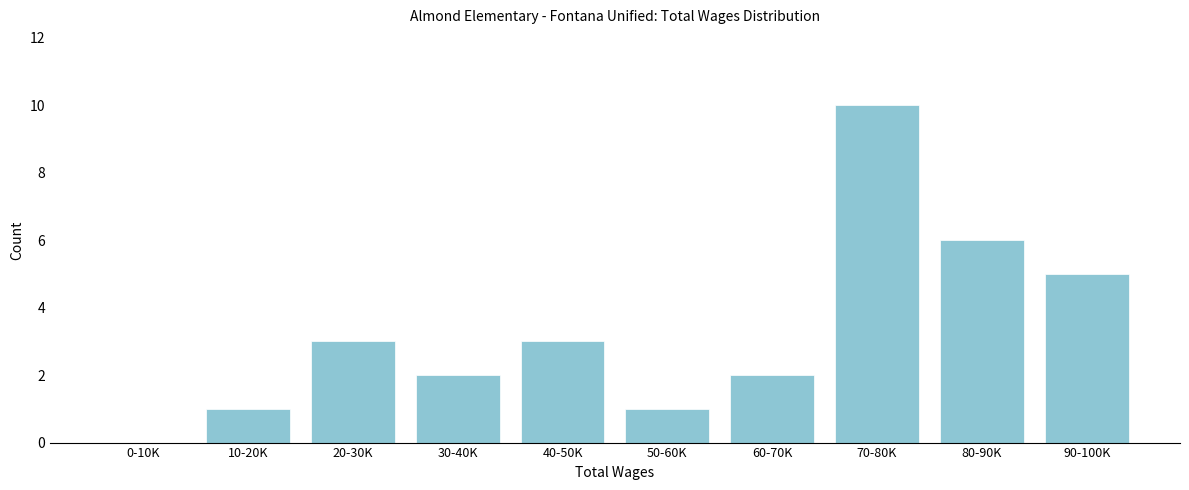

Reading left to right, what are all the values shown in this chart?

0-10K=0	10-20K=1	20-30K=3	30-40K=2	40-50K=3	50-60K=1	60-70K=2	70-80K=10	80-90K=6	90-100K=5